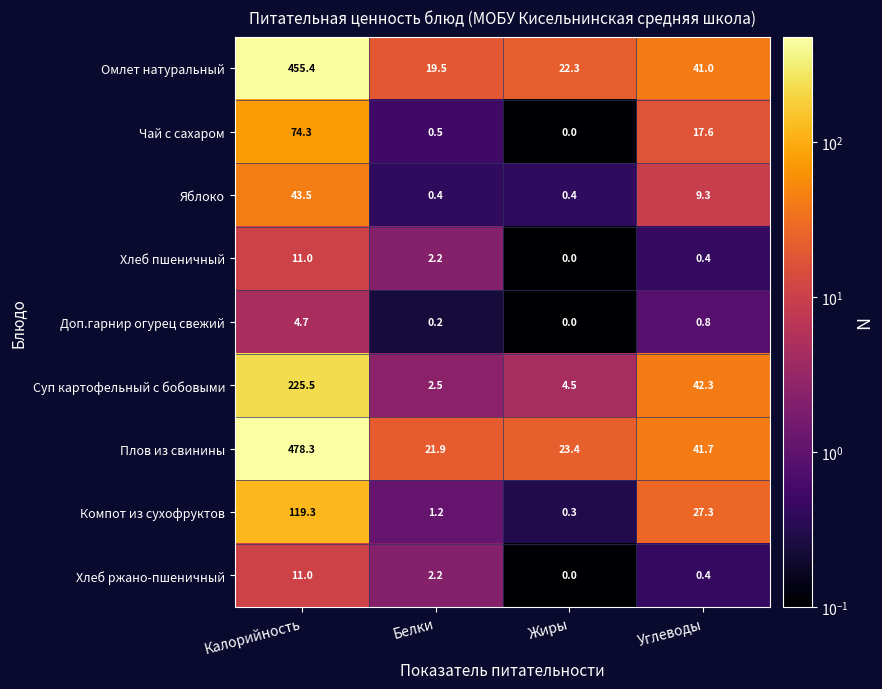

At how many categories does at least one series exceed 113?

1